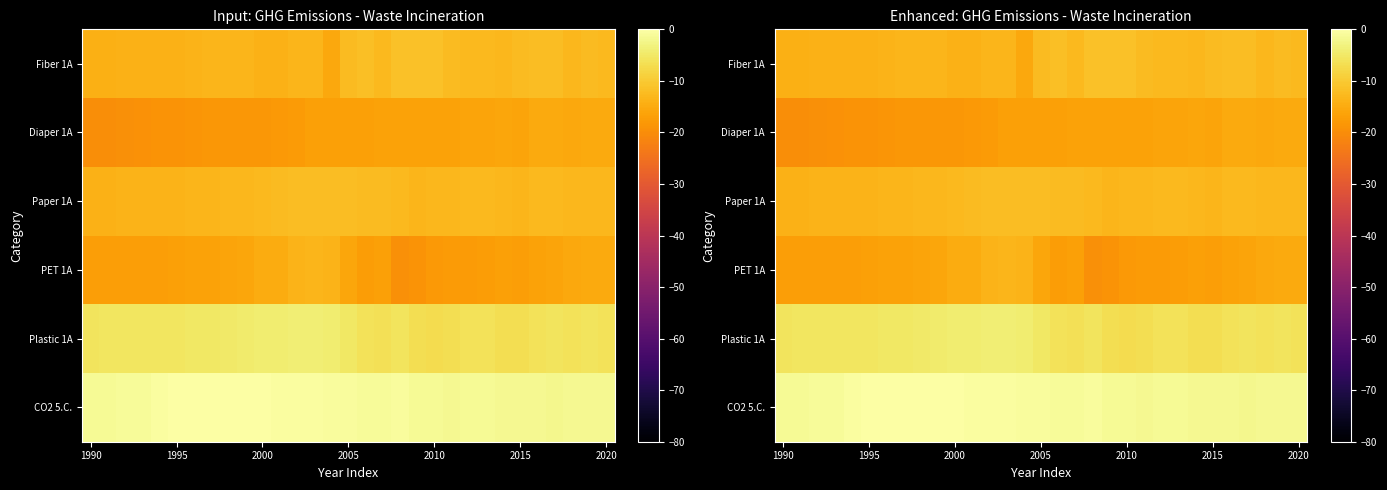

What is the total value across all series at 14?

-62.7